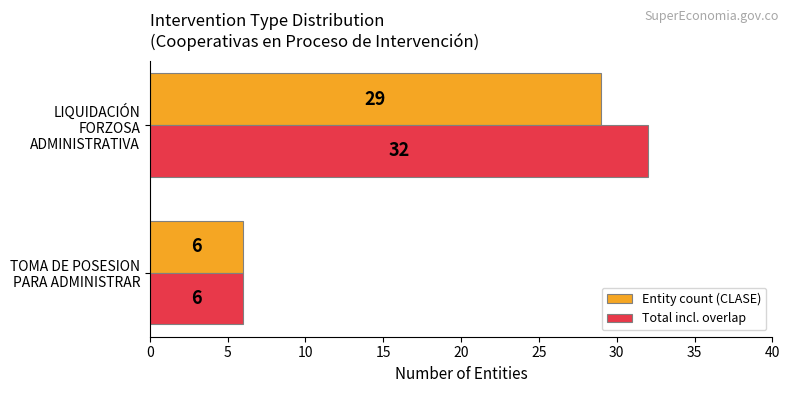

What is the sum of all Entity count (CLASE) values?

35